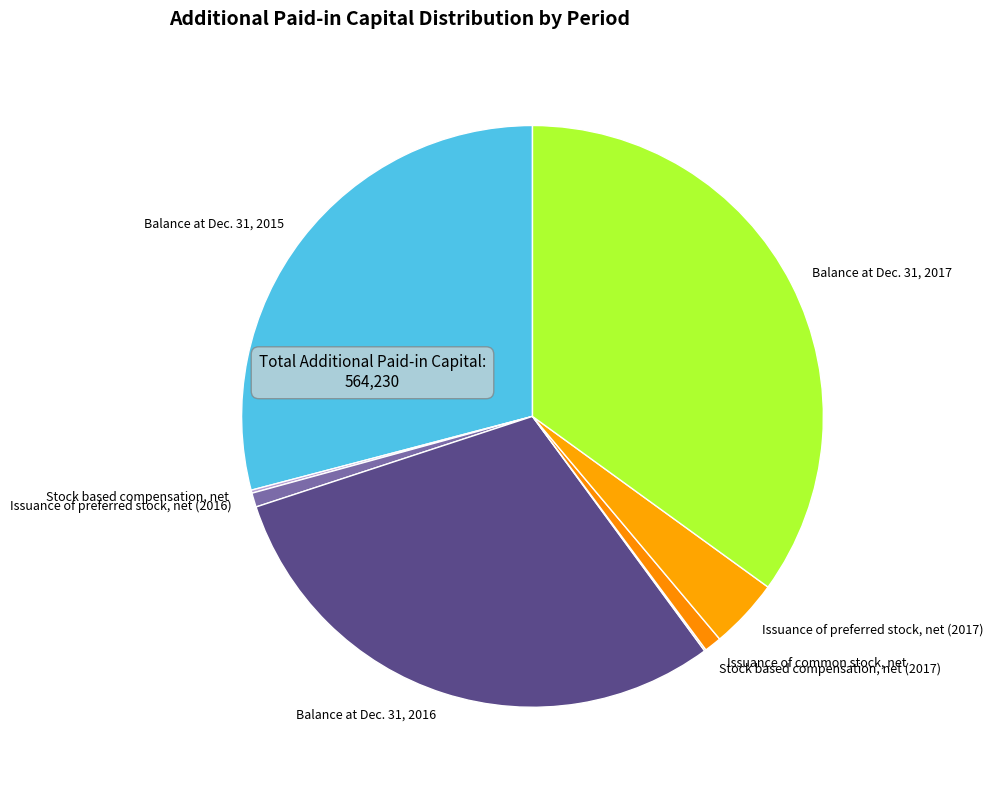

Which slice is the largest?

Balance at Dec. 31, 2017